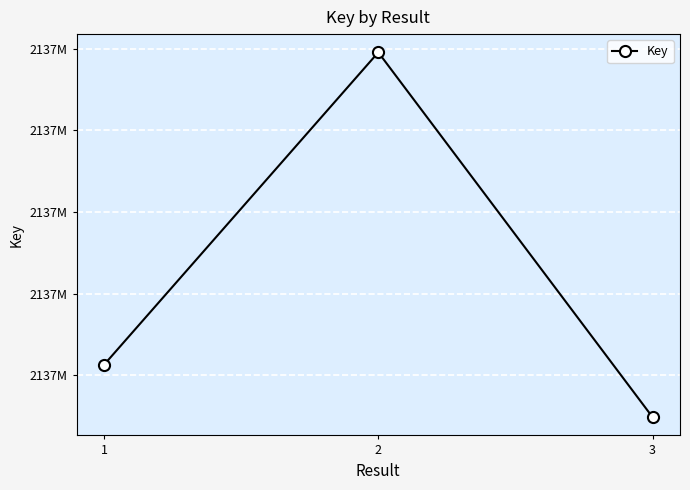

What is the approximate value at 3, to the nearest 100?

2137654900